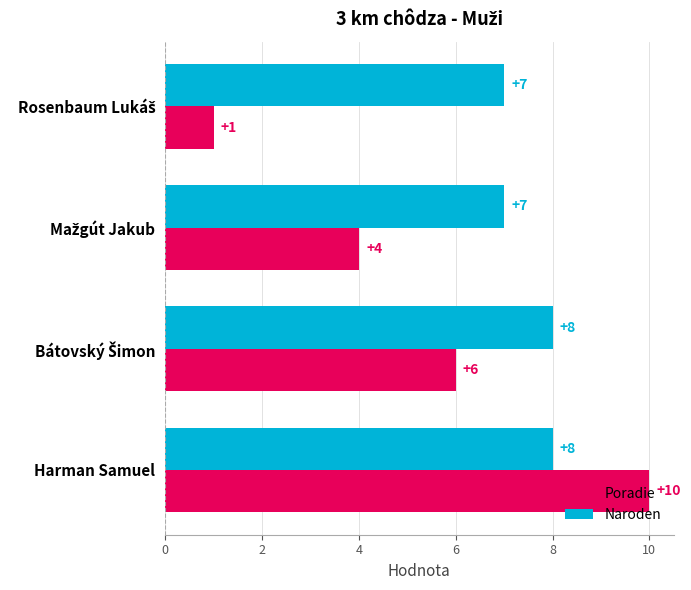

Rank the series by their maximum value, from lowest to highest.

Naroden, Poradie